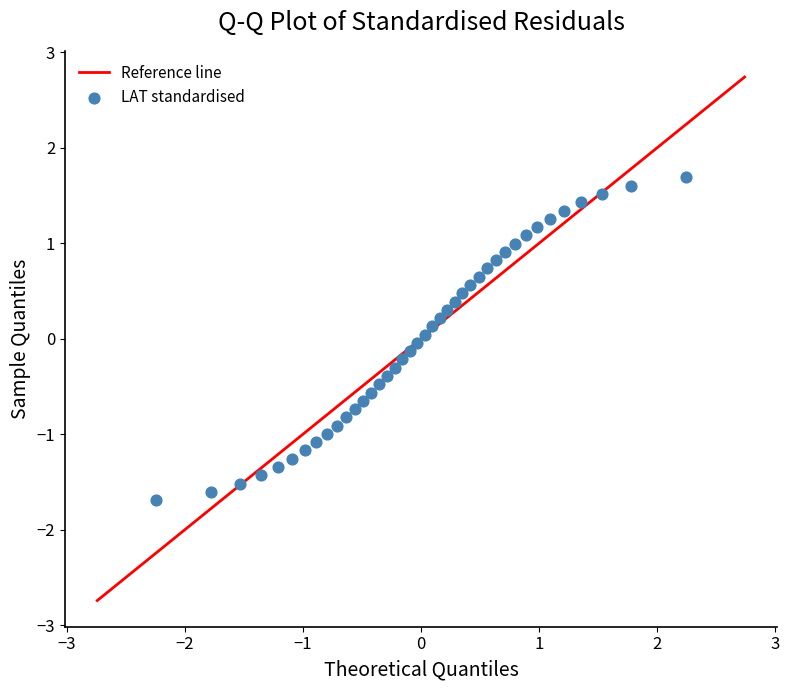

What is the range of Y values (max minus min)?

3.4